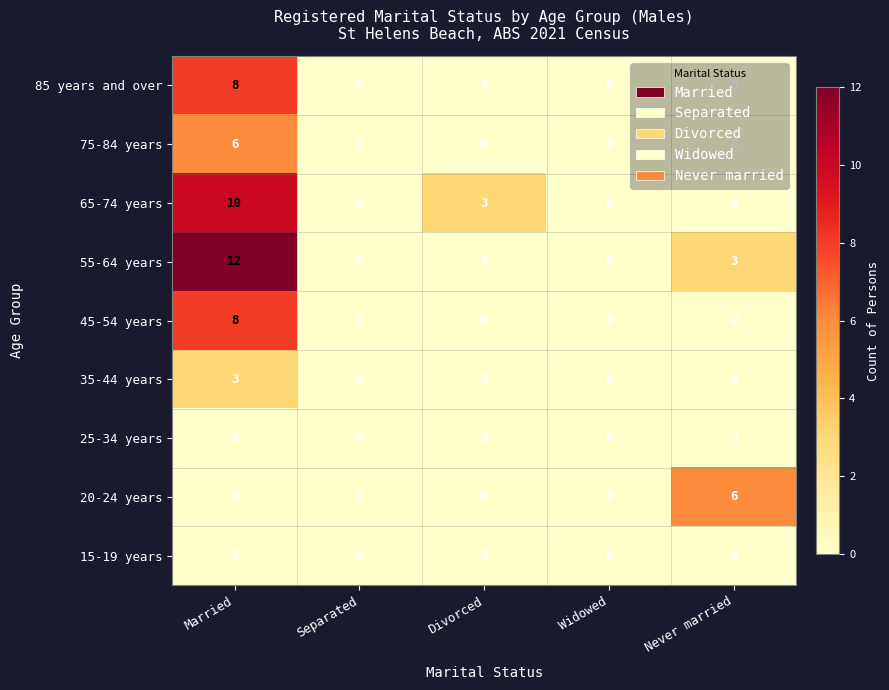

True or false: 35-44 years has a value of -2 at Divorced.

False